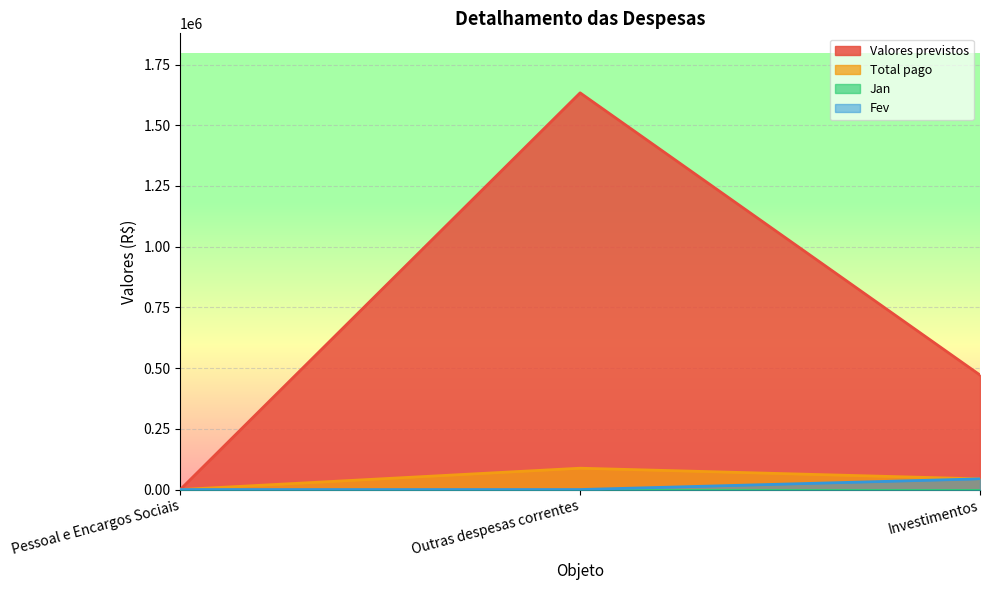

Which series has the largest range (max minus min)?

Valores previstos